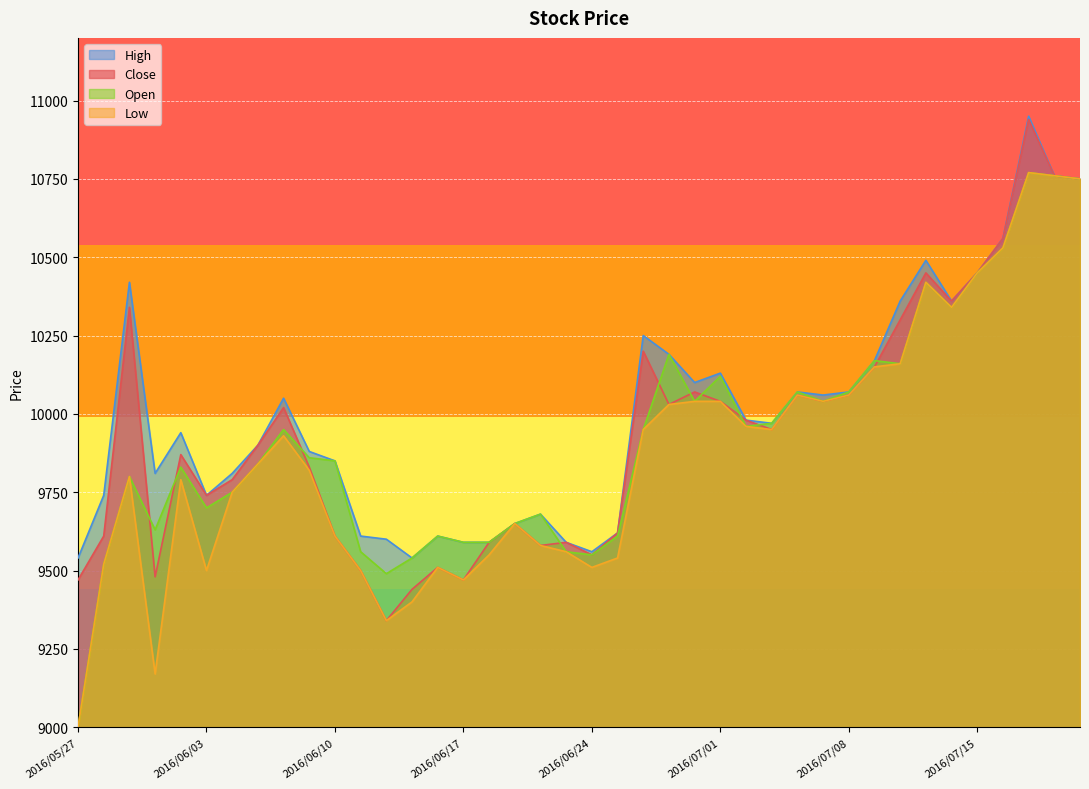

Is the value of Low at 2016/06/07 greater than the value of High at 2016/05/30?

Yes